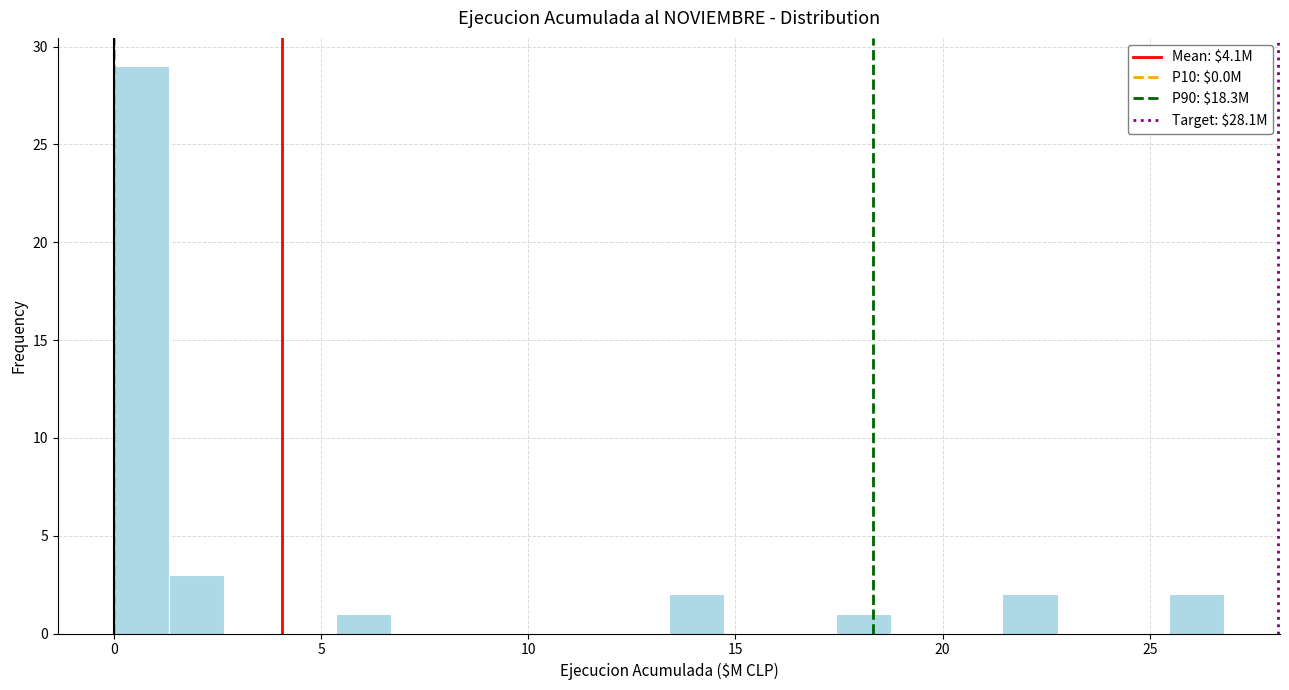

Around what value on the x-axis is the tallest bar? Give the approximate position of its centre, as read against the axis.

0.5